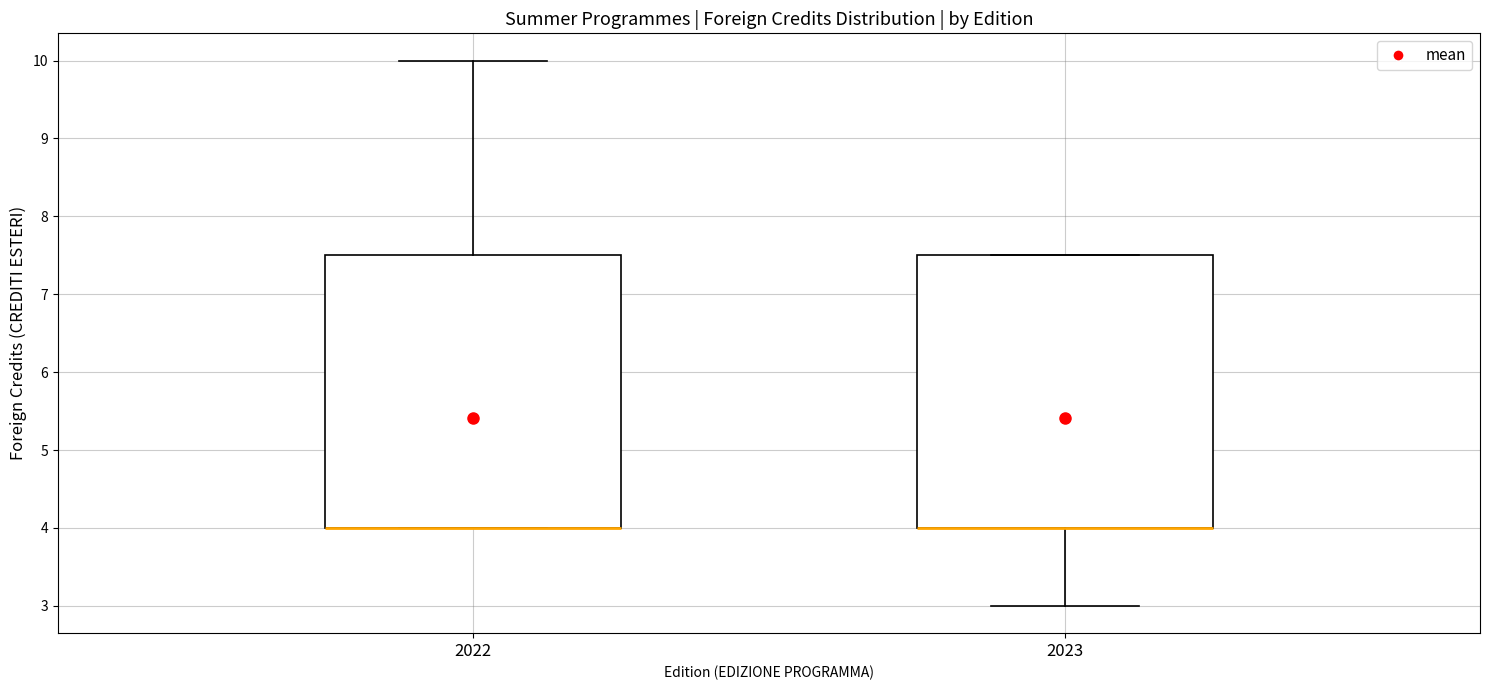

Reading left to right, transcribe this box plot: for each box, give where its median line is, the range the box spans, and where its two whiskers end, as read against the y-axis. The values are not printed on the chart, so give them approximately, as read against the axis.

2022: median 4.0 (drawn on the box's lower edge), box 4.0 to 7.5, whiskers 4.0 to 10.0
2023: median 4.0 (drawn on the box's lower edge), box 4.0 to 7.5, whiskers 3.0 to 7.5